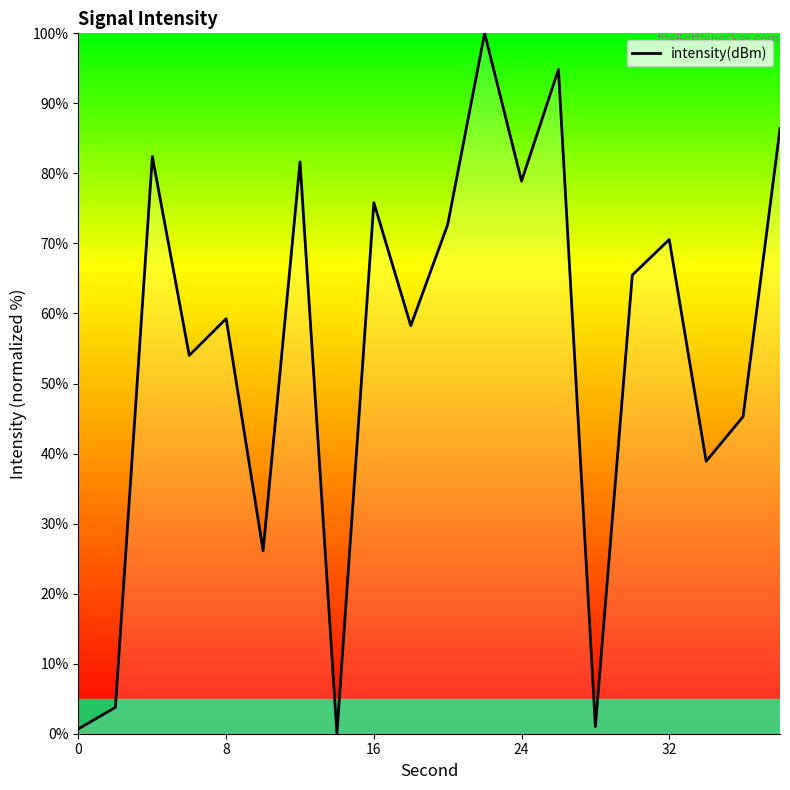

What is the maximum value shown in the chart?

100.0